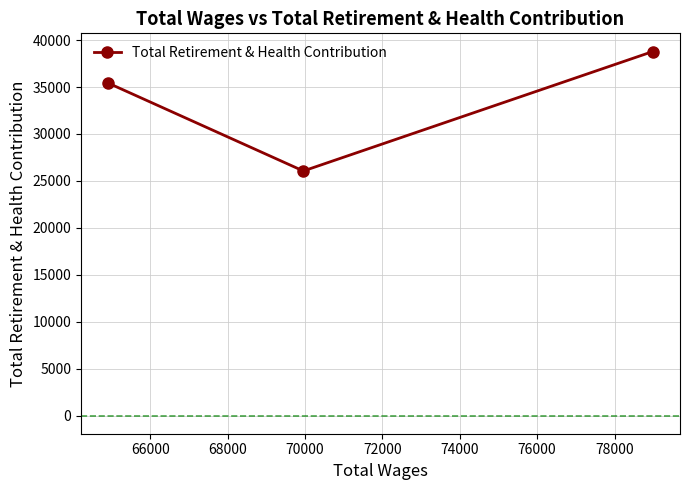

Count the number of values greater than 35419.

1